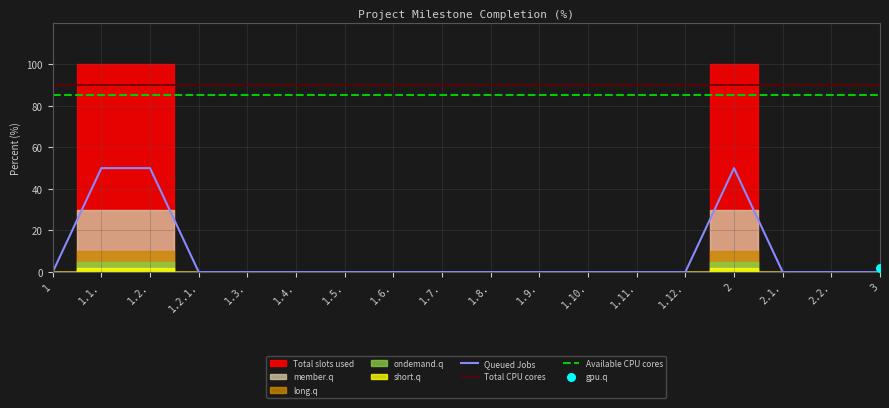

Which series has the largest total across all categories?

Total CPU cores